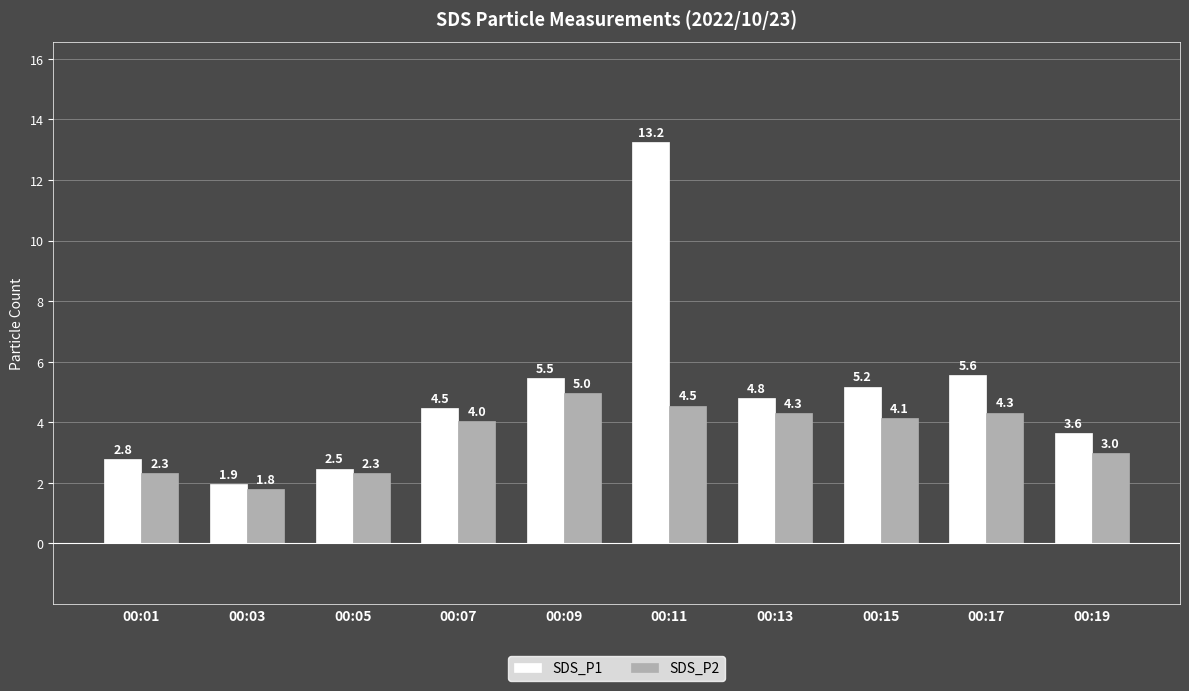

Is it true that SDS_P2 equals 3.1 at 00:01?

False